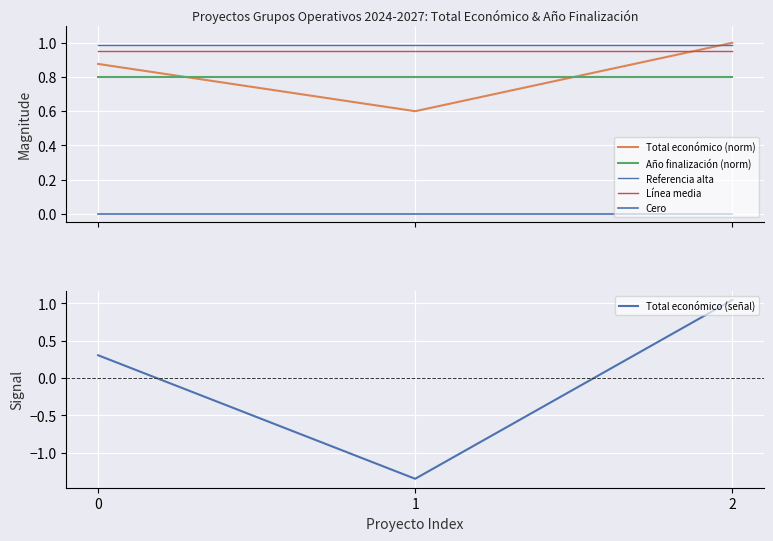

The value of Cero at 1 is 0.0. True or false?

True